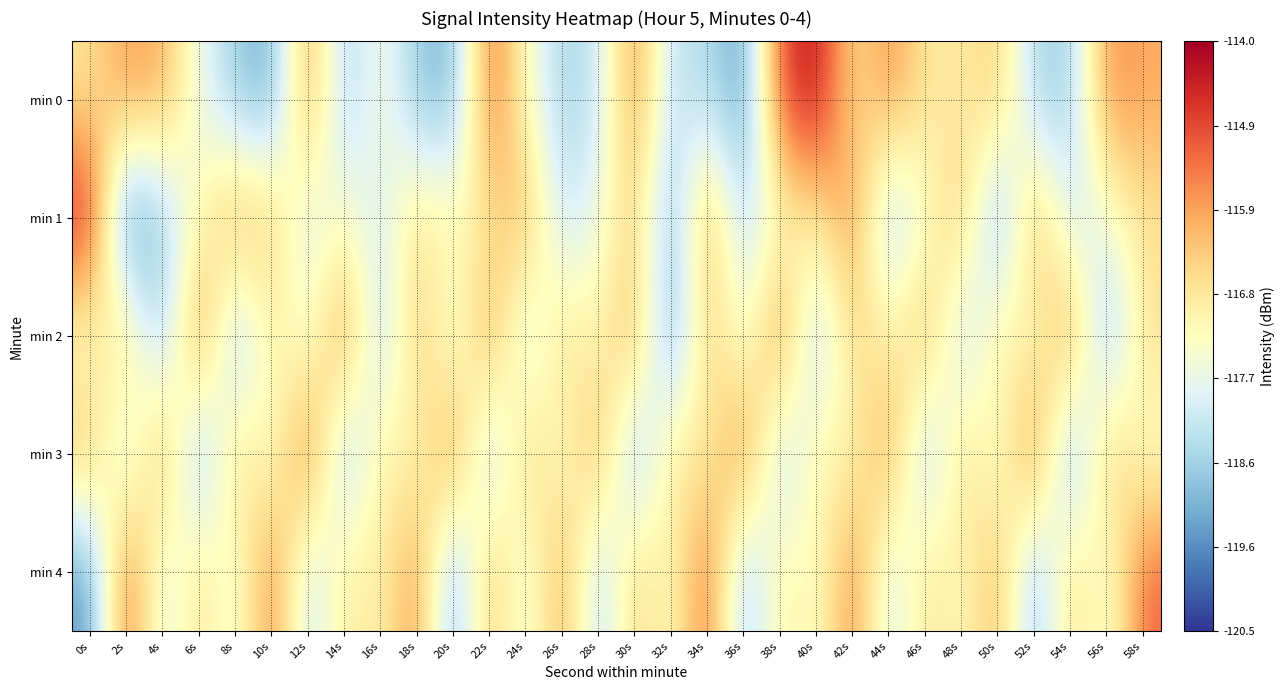

How many distinct data groups are displayed?

5